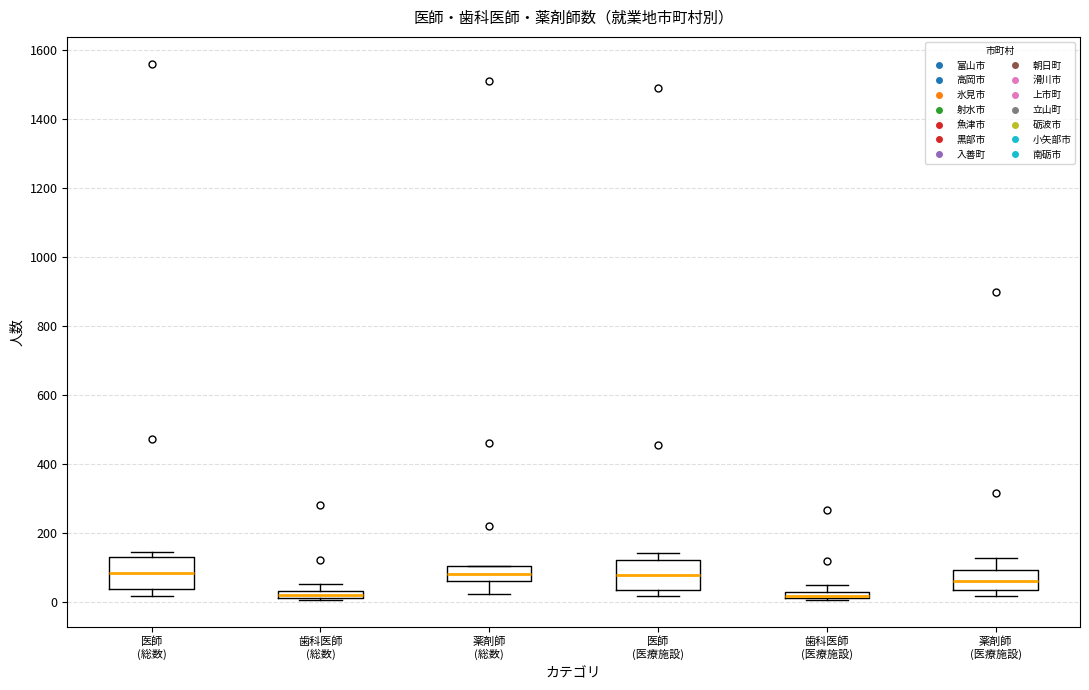

Where is the upper edge of the box for 歯科医師 (総数) on the y-axis? The values are not printed on the chart, so give them approximately, as read against the axis.

40